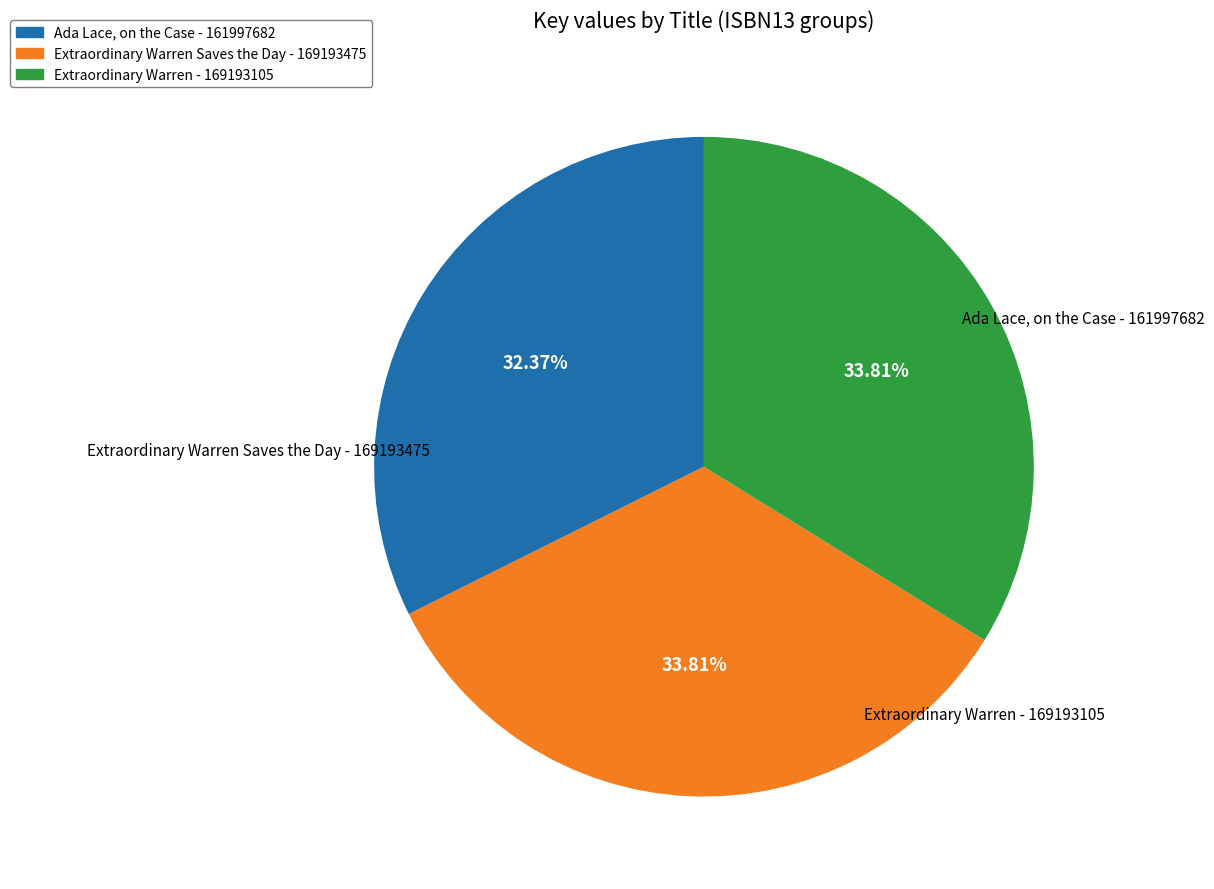

Is it true that Extraordinary Warren - 169193105 is 48% of the pie?

False